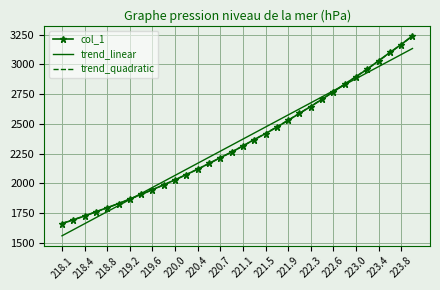

What is the lowest value of the trend_linear series?

1558.7